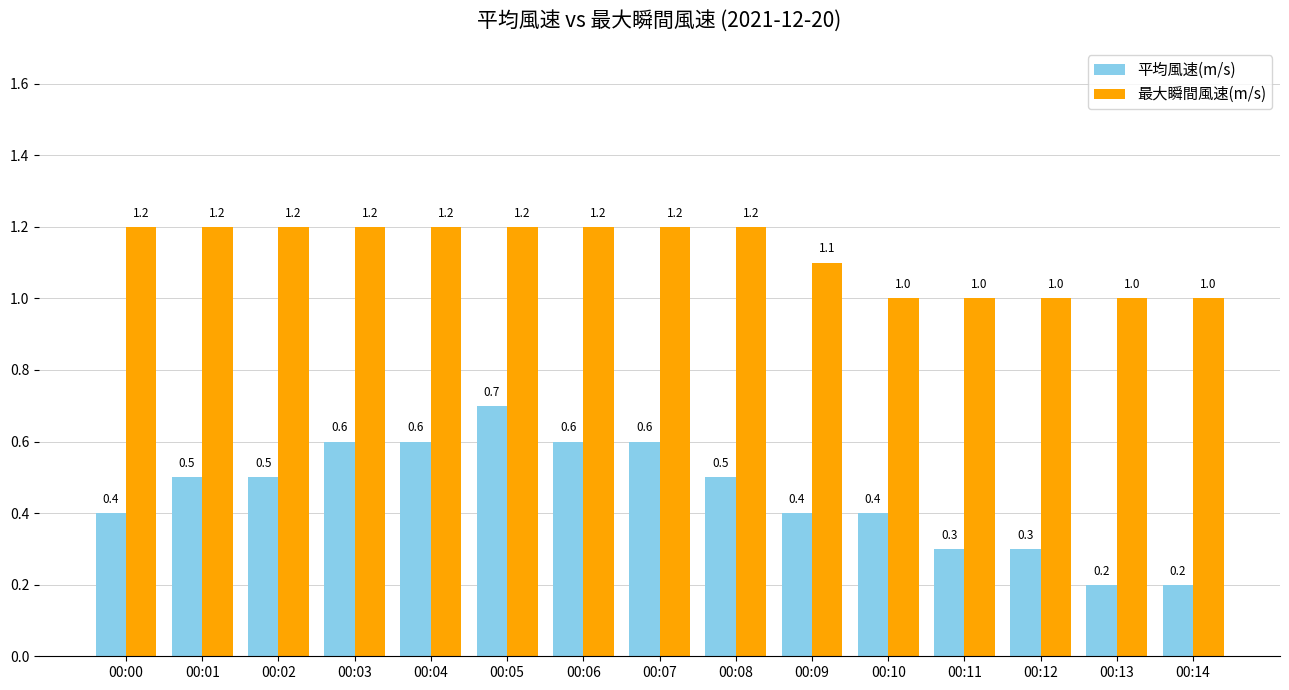

What is the maximum value for 平均風速(m/s)?

0.7